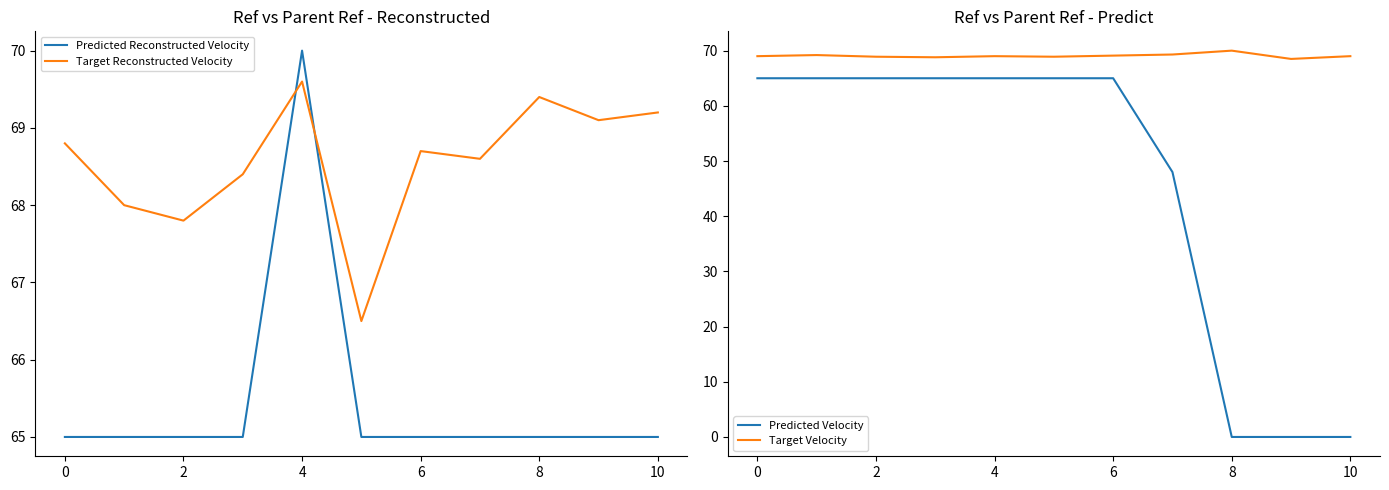

The Target Velocity series shows 27.3 at 2. True or false?

False